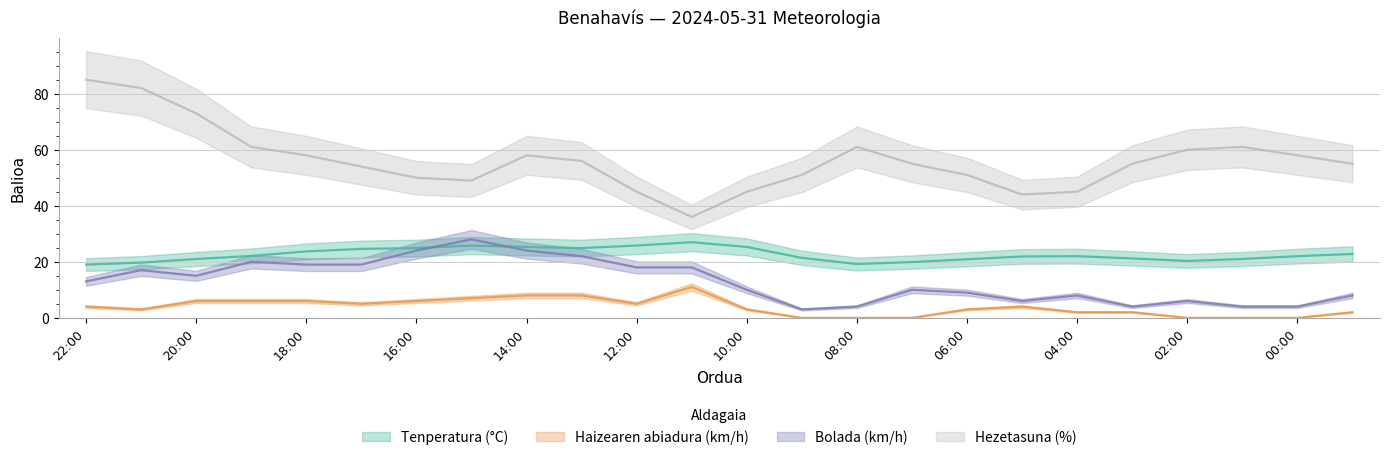

What value does the Hezetasuna (%) series have at 00:00?

58.0